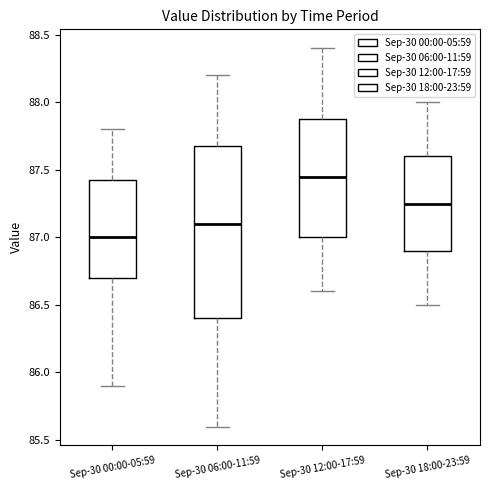

Reading left to right, transcribe this box plot: for each box, give where its median line is, the range the box spans, and where its two whiskers end, as read against the y-axis. The values are not printed on the chart, so give them approximately, as read against the axis.

Sep-30 00:00-05:59: median 87.00, box 86.70 to 87.45, whiskers 85.90 to 87.80
Sep-30 06:00-11:59: median 87.10, box 86.40 to 87.70, whiskers 85.60 to 88.20
Sep-30 12:00-17:59: median 87.45, box 87.00 to 87.90, whiskers 86.60 to 88.40
Sep-30 18:00-23:59: median 87.25, box 86.90 to 87.60, whiskers 86.50 to 88.00